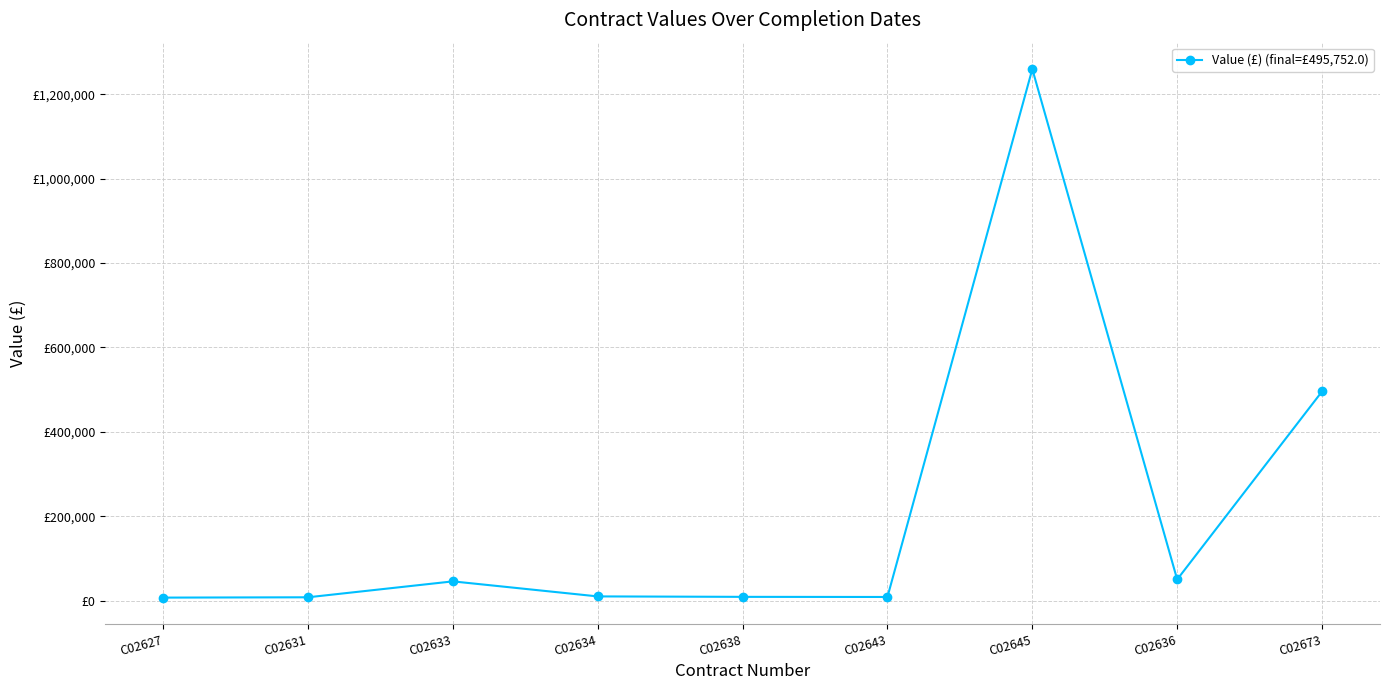

What position from the left is C02645?

7